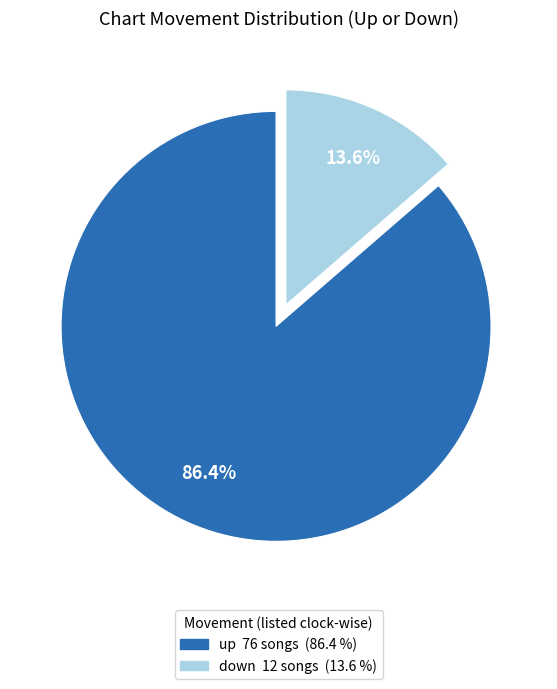

How many slices are in this pie chart?

2